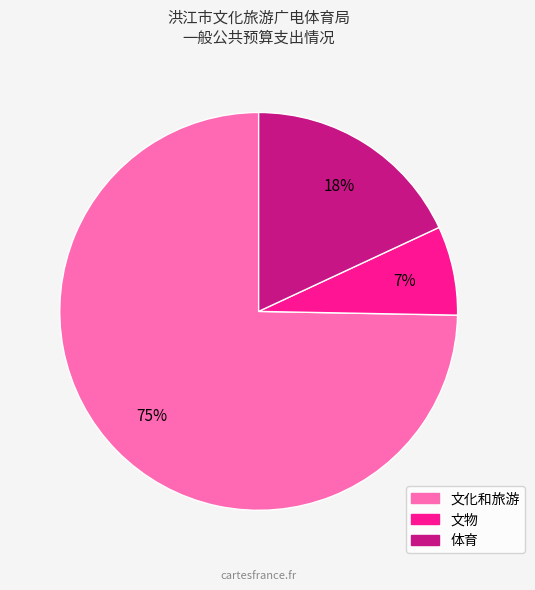

Does 文物 represent more than half of the total?

No